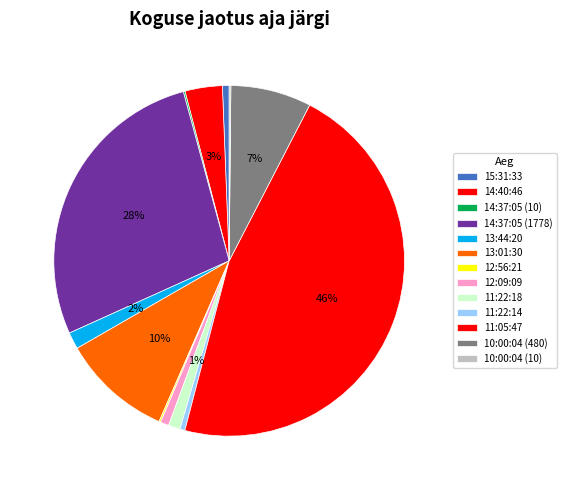

Which category has the biggest portion of the pie?

11:05:47